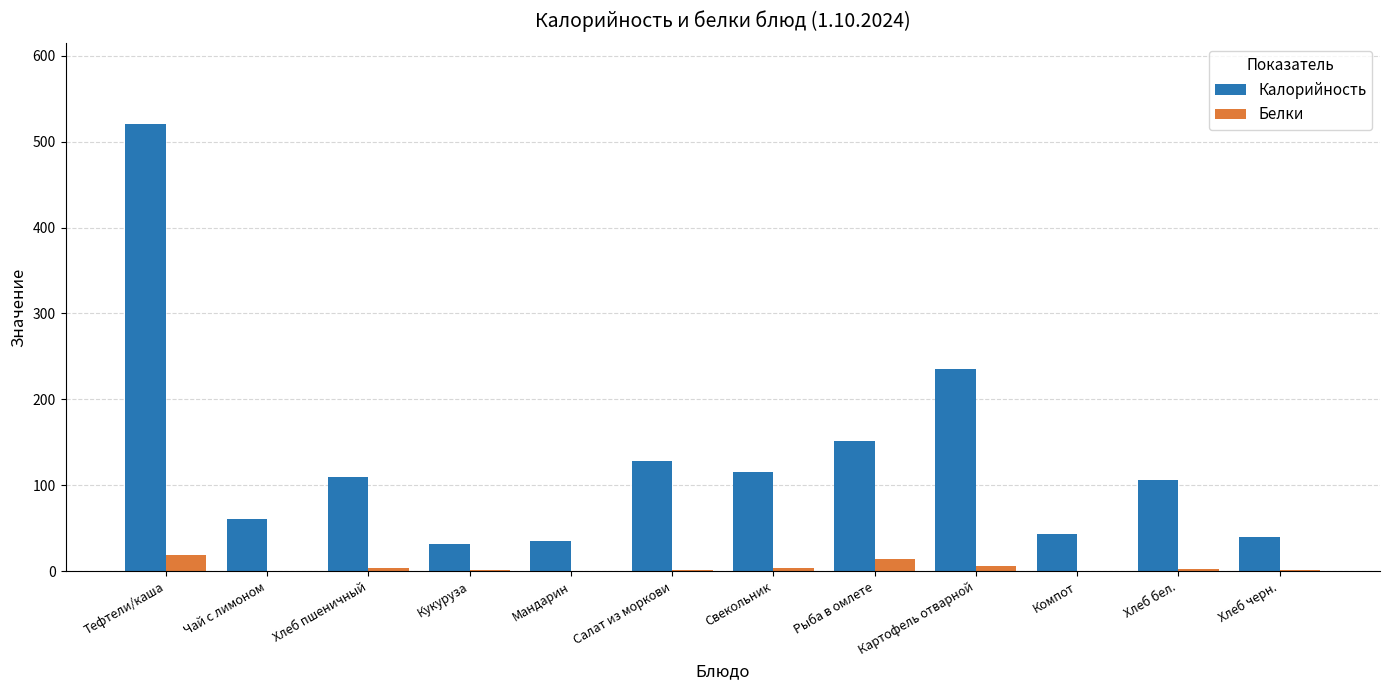

Which category has the highest value across all series?

Тефтели/каша